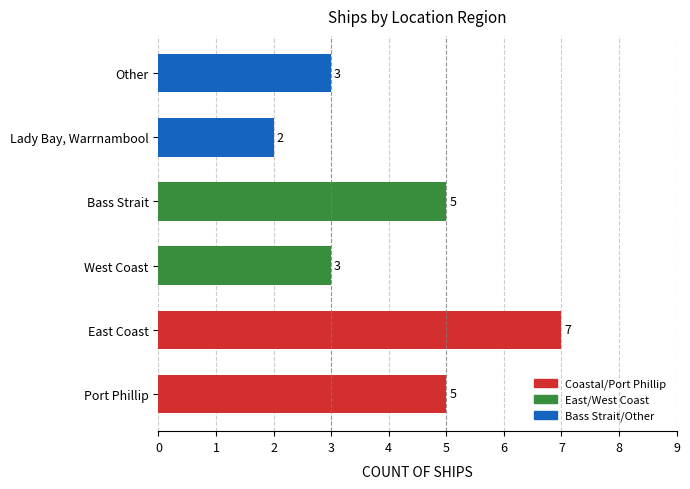

What is the maximum value shown in the chart?

7